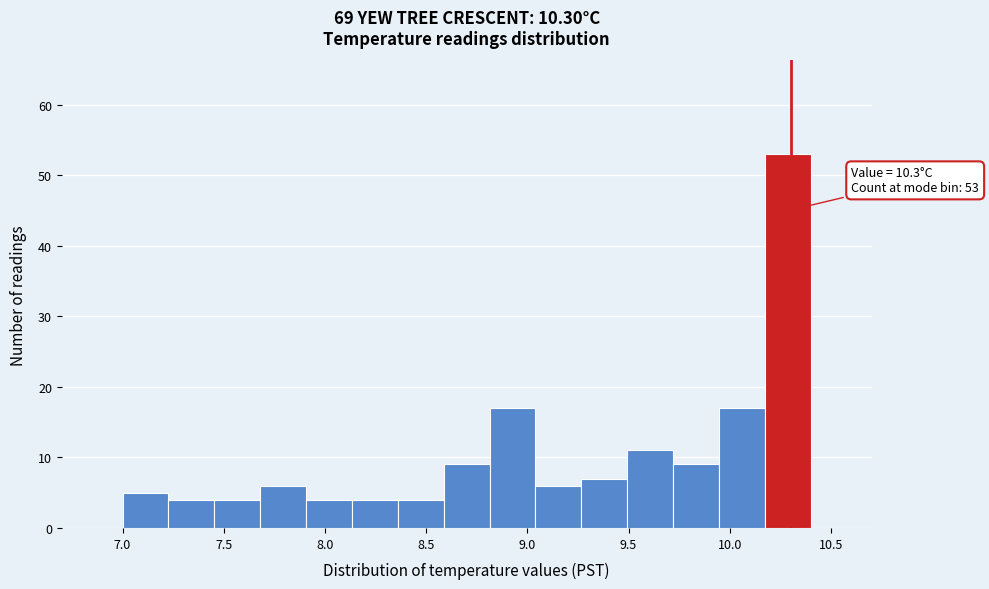

Over which range of the x-axis is the bar tallest?

10.15 to 10.40